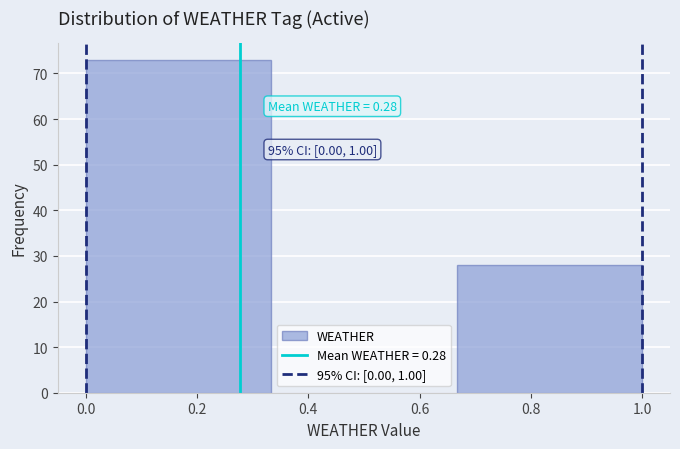

Over which range of the x-axis is the bar tallest?

0.00 to 0.34